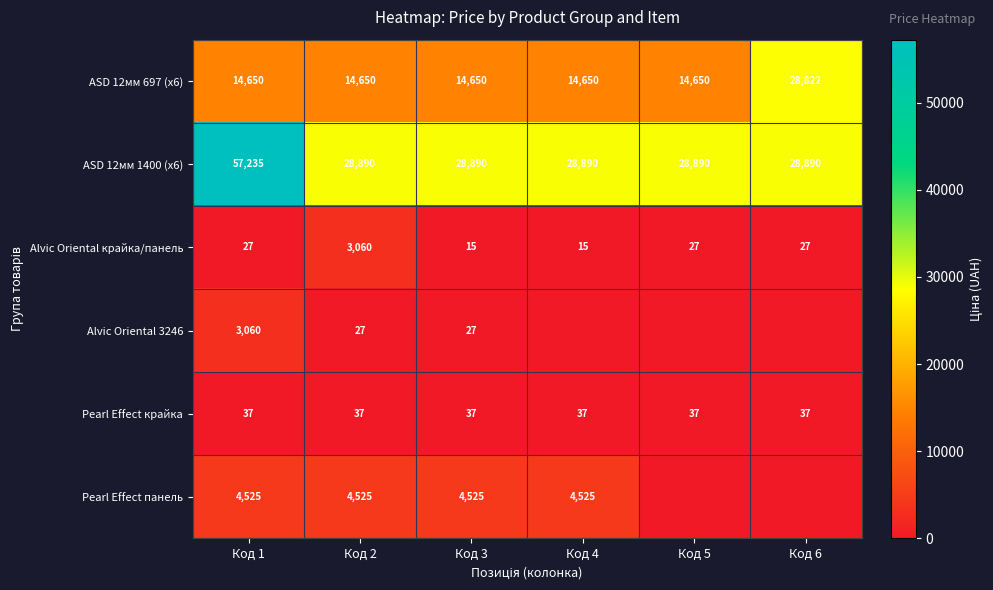

Rank the series at Код 2 from highest to lowest value.

ASD 12мм 1400 (x6), ASD 12мм 697 (x6), Pearl Effect панель, Alvic Oriental крайка/панель, Pearl Effect крайка, Alvic Oriental 3246